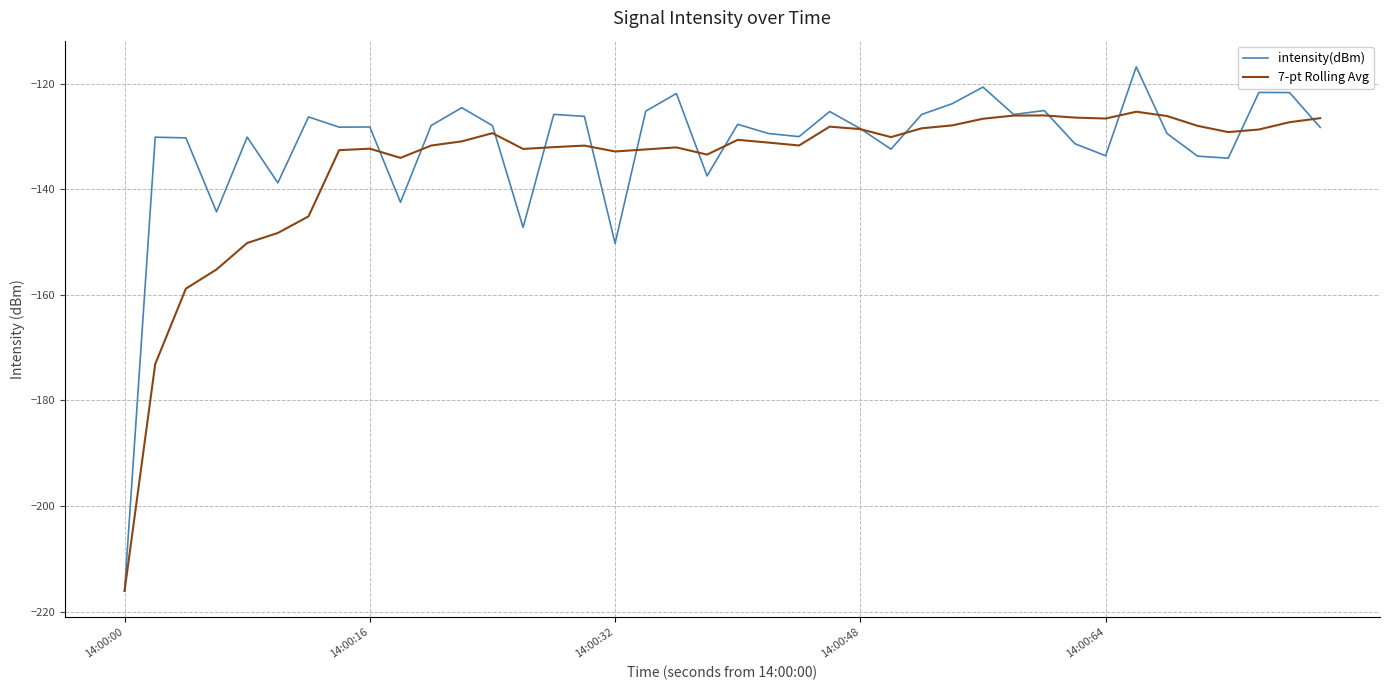

After their last crossing, which series has the higher values: intensity(dBm) or 7-pt Rolling Avg?

7-pt Rolling Avg